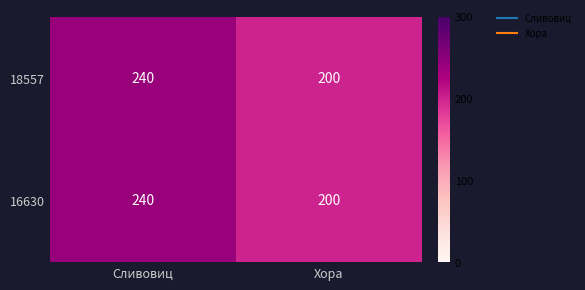

True or false: 16630 has a value of 240 at Сливовиц.

True